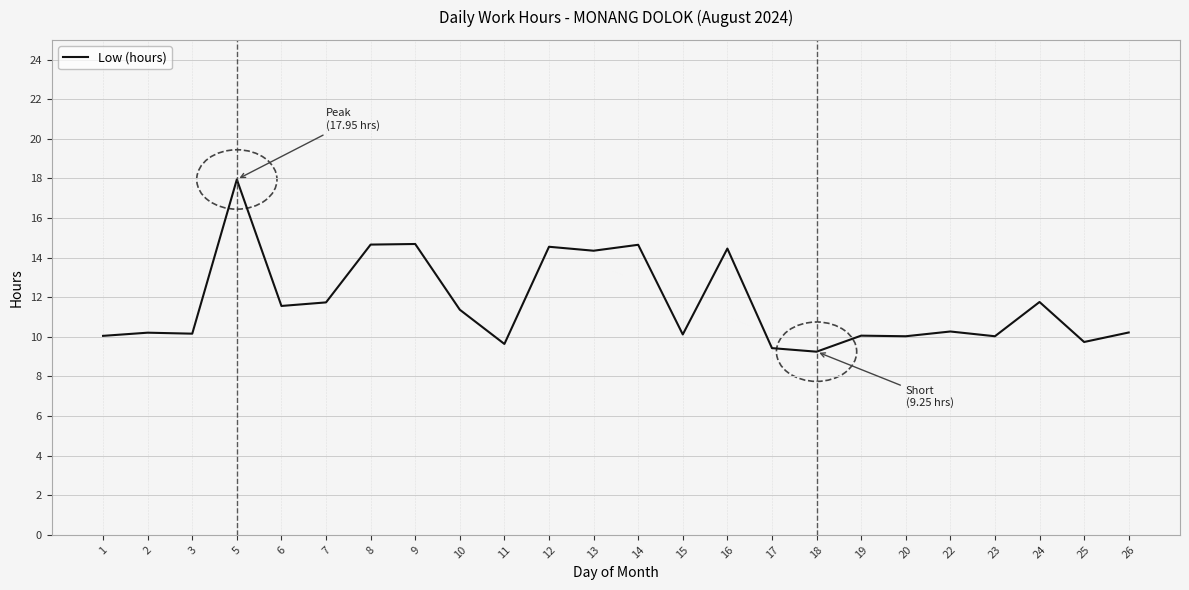

At which category does the chart reach its peak across all series?

5